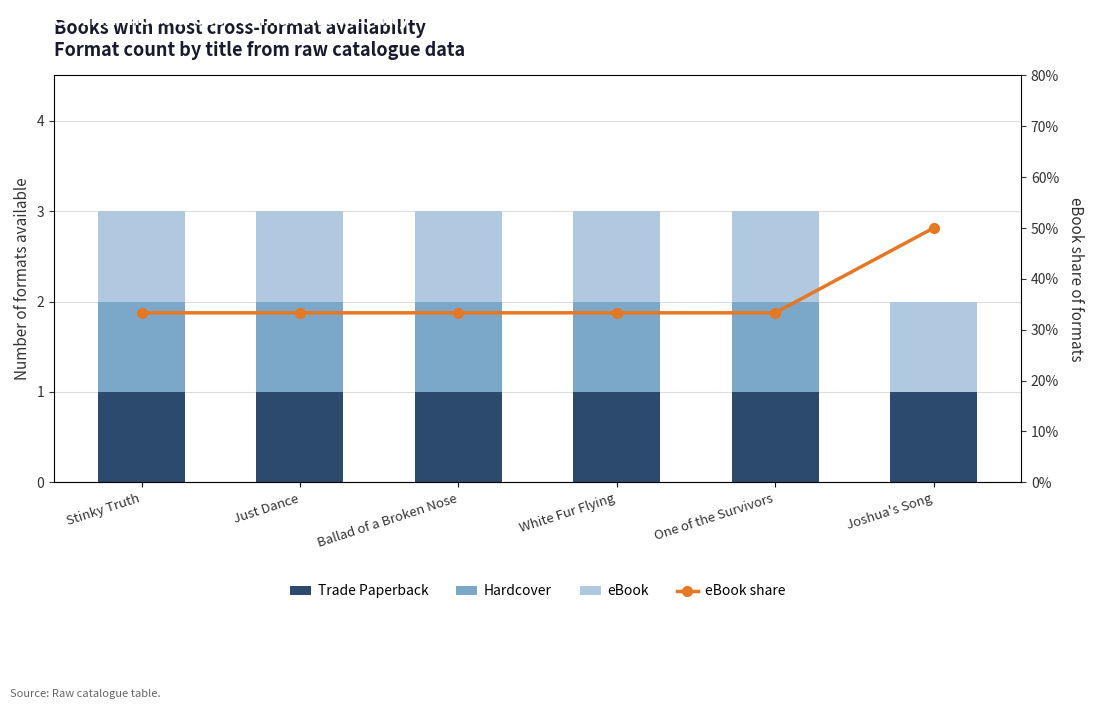

What value does the eBook share series have at Stinky Truth?

33.3